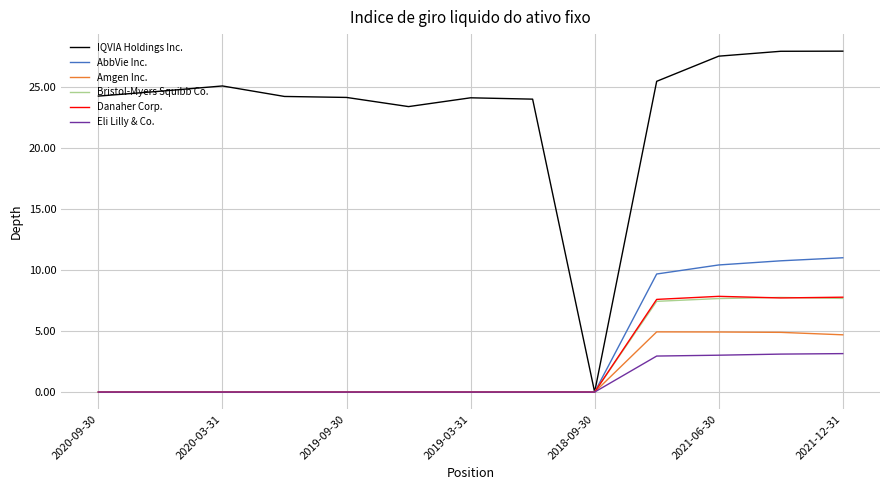

Which series has the largest total across all categories?

IQVIA Holdings Inc.